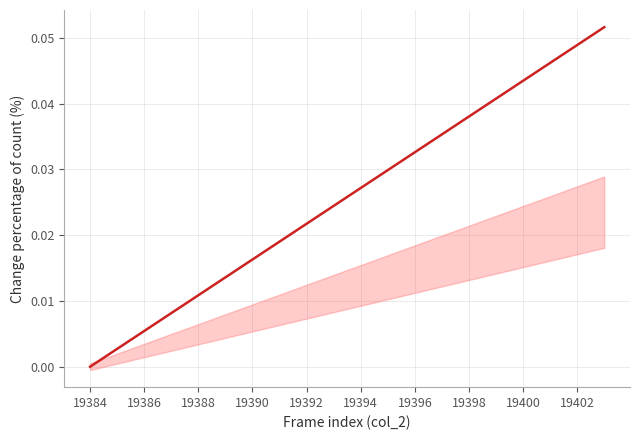

Between 19392 and 19400, which is larger?

19400